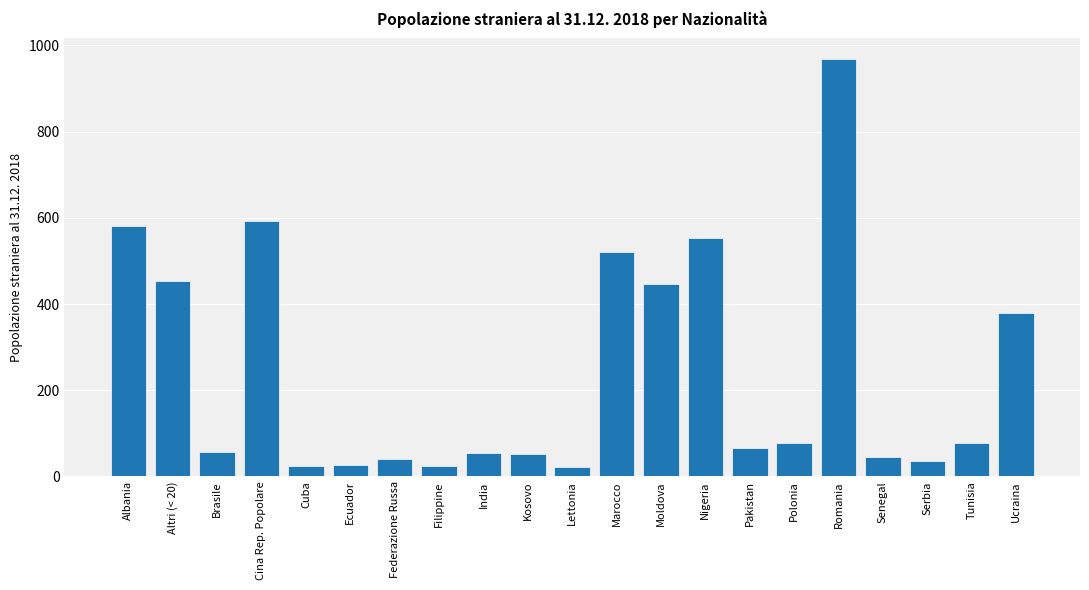

Is it true that the value at Federazione Russa is 40?

True